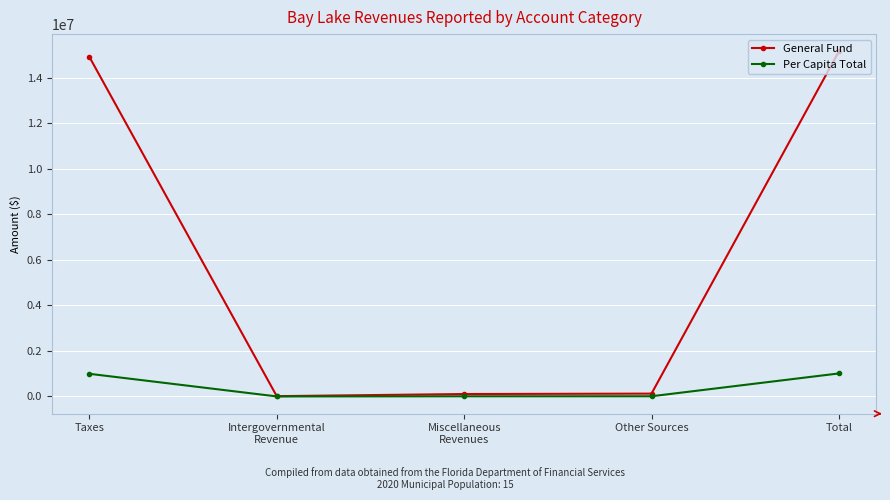

How many data points does each series have?

5